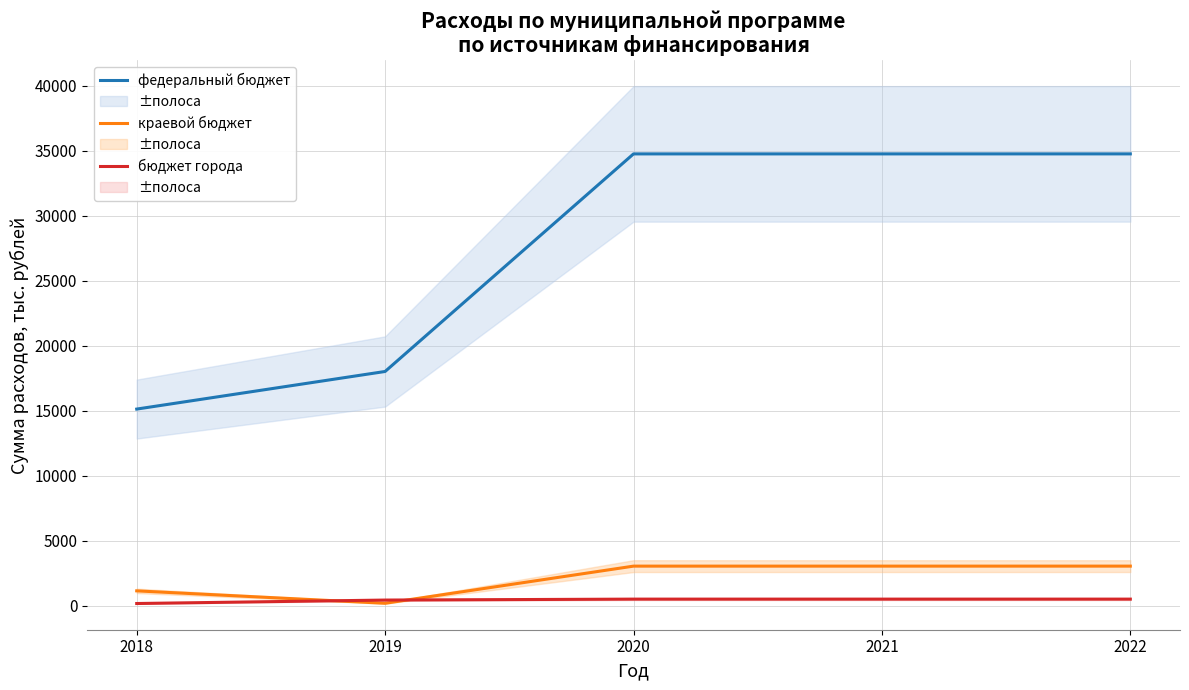

Reading left to right, list all the values displayed in this chart.

федеральный бюджет: 15125.1	18018.0	34759.0	34759.0	34760.2
краевой бюджет: 1138.4	182.0	3041.0	3041.0	3041.6
бюджет города: 164.3	430.0	502.0	501.7	502.0